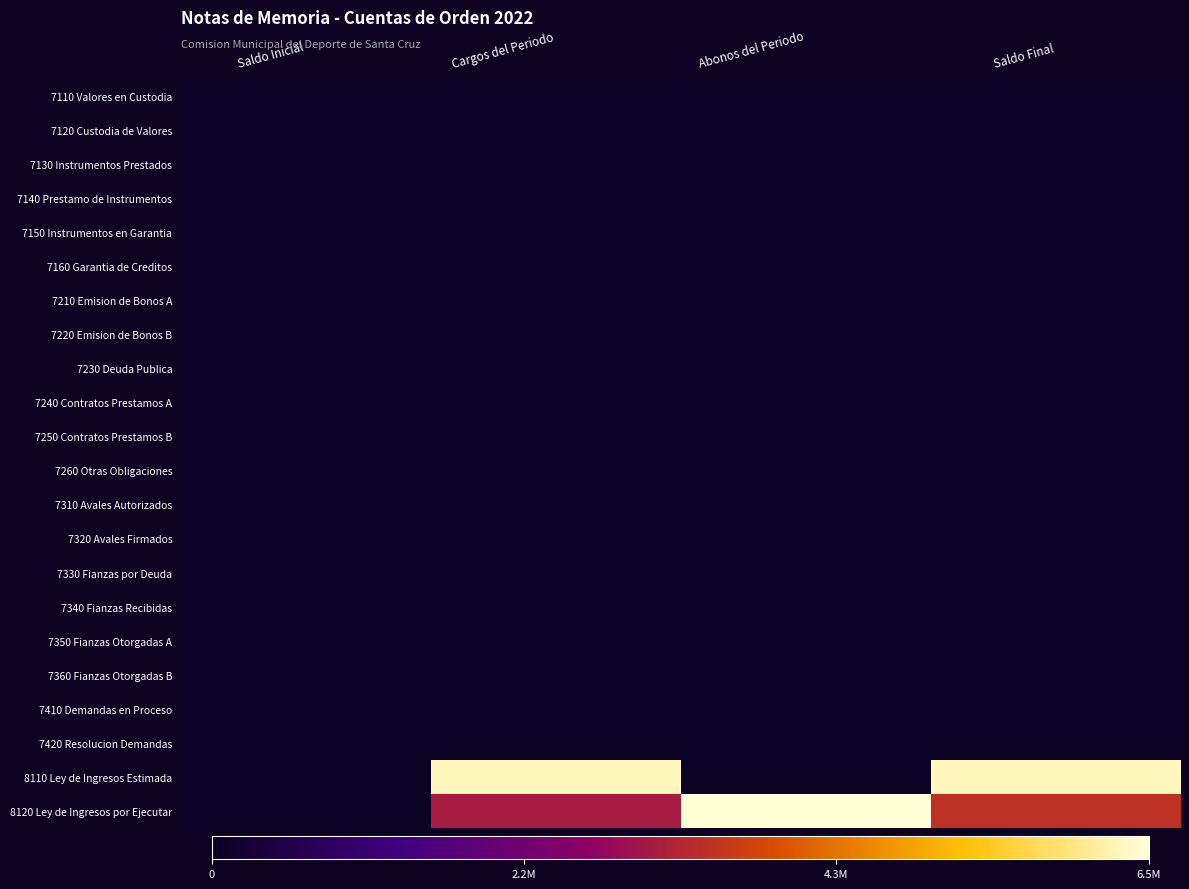

At which category is the sum across all series the highest?

Saldo Final